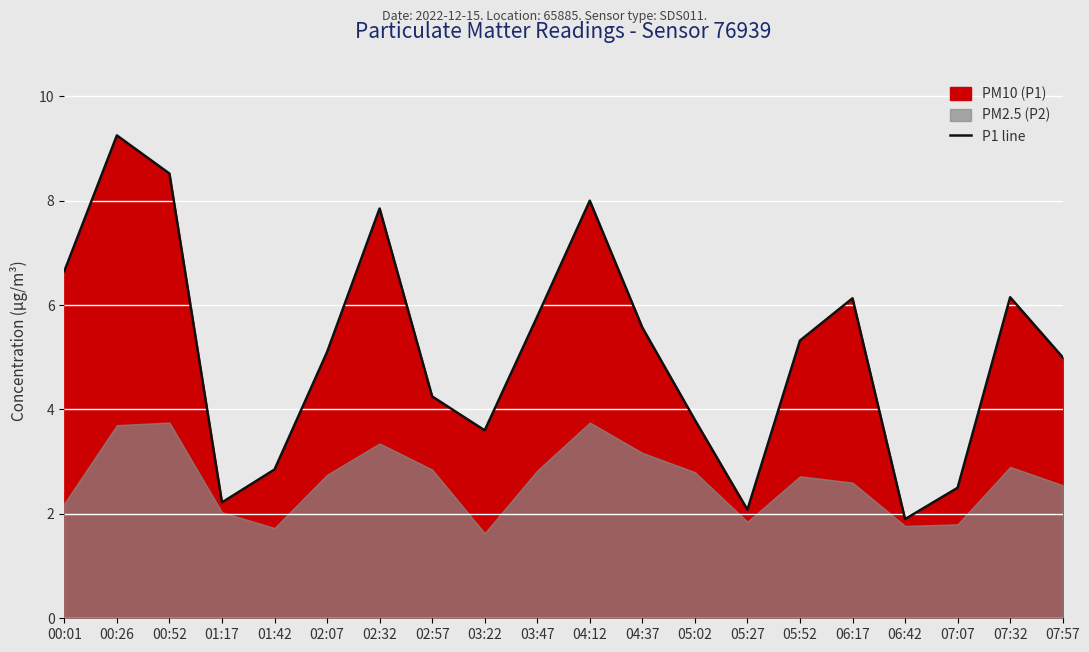

Where is the first local minimum?

01:17